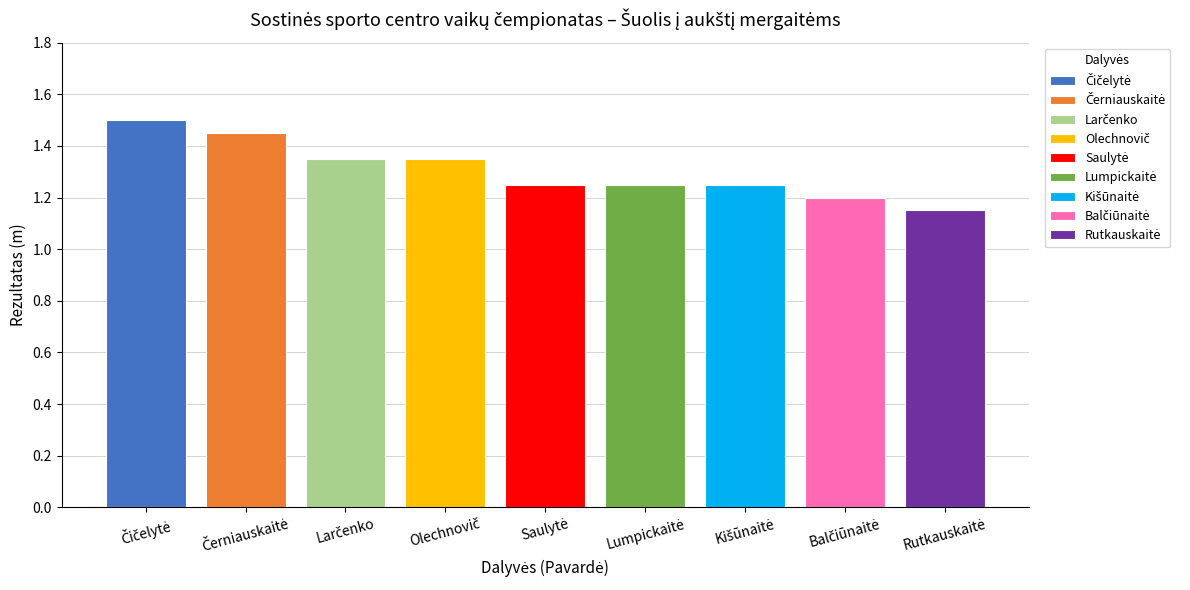

The value at Larčenko is 1.9. True or false?

False